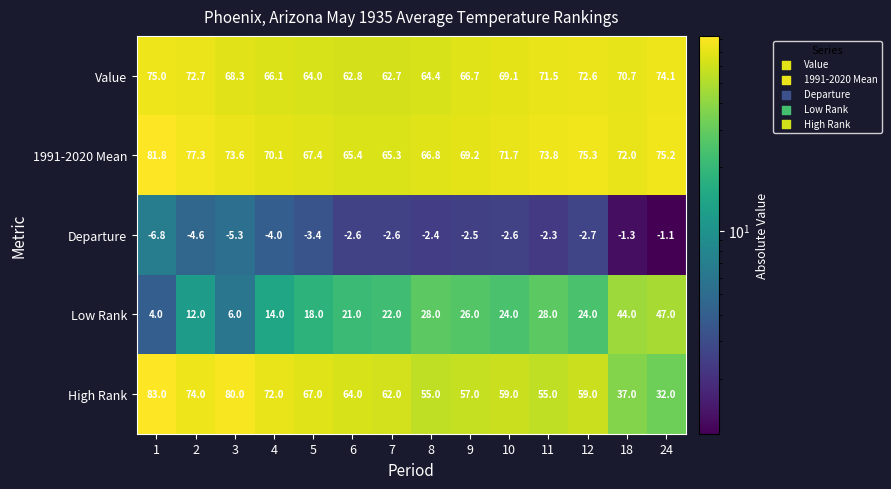

What is the difference between the maximum and minimum values in the High Rank series?

51.0